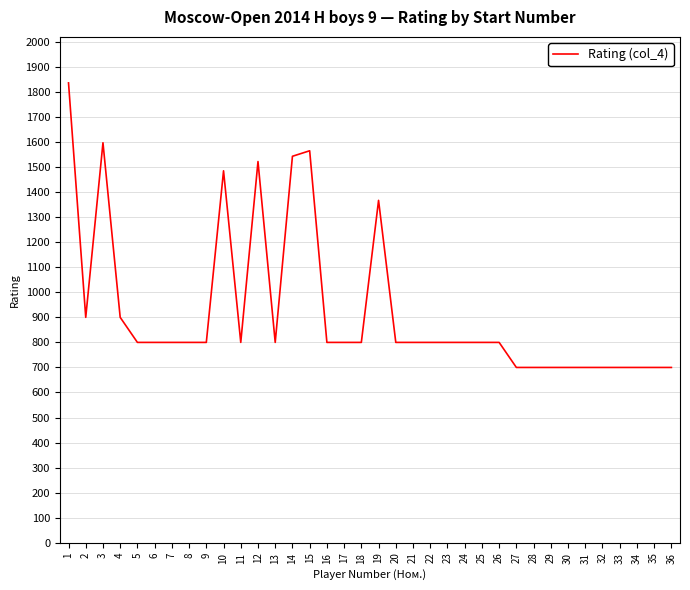

What is the change in value from 26 to 33?

-100